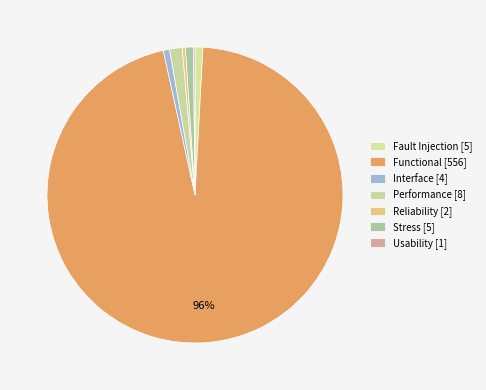

To the nearest percent, what is the difference between the largest and smallest slice percentages?

96%